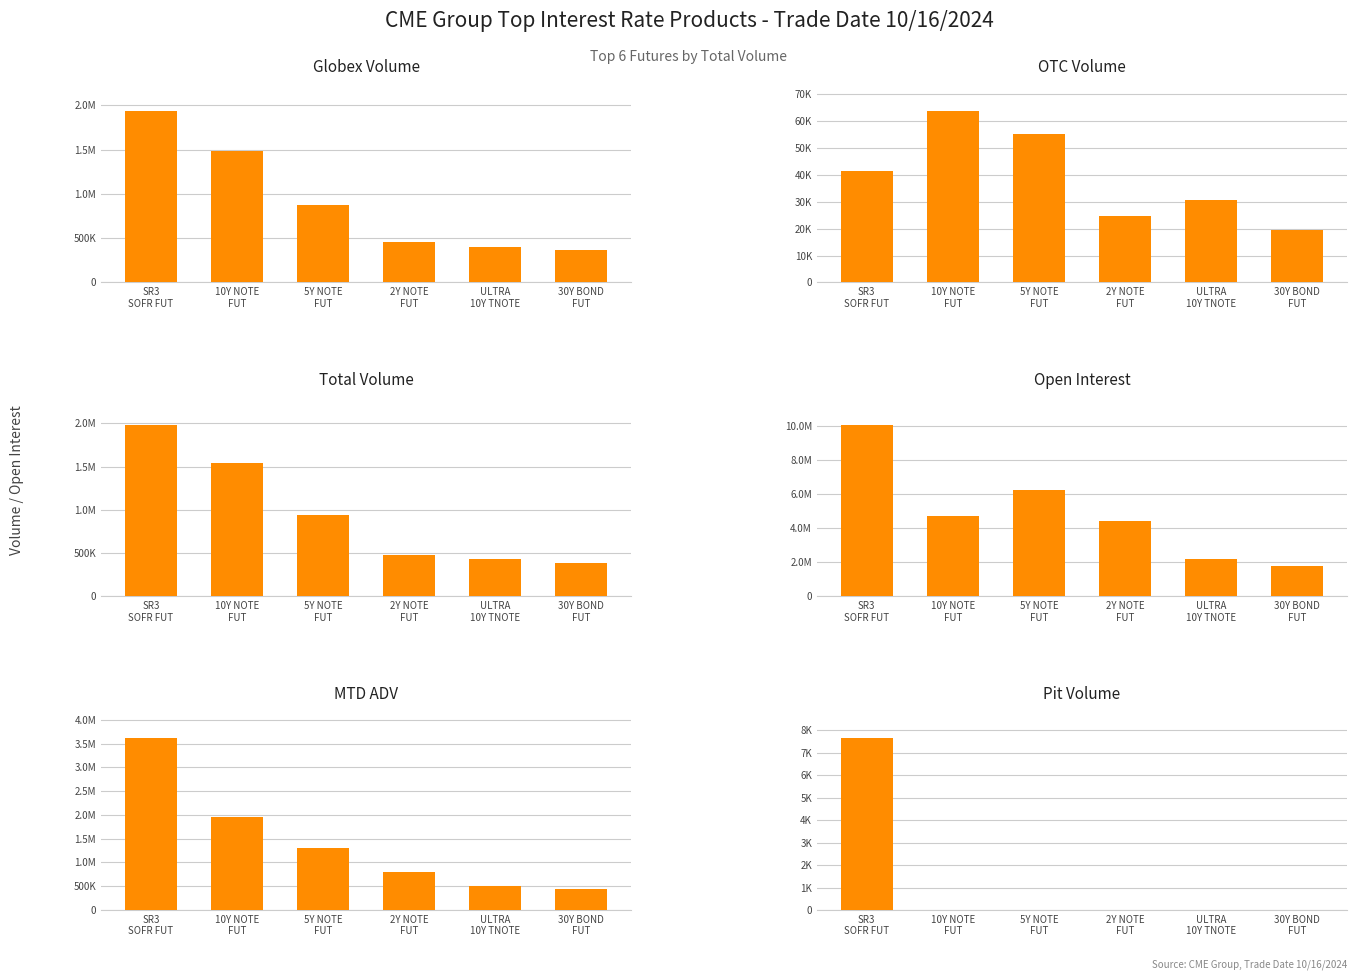

Does the chart contain stacked bars?

No